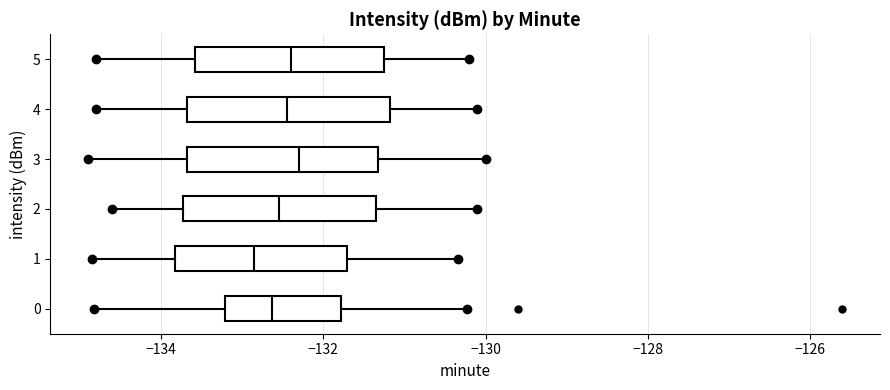

Reading bottom to top, transcribe this box plot: for each box, give where its median line is, the range the box spans, and where its two whiskers end, as read against the x-axis. The values are not printed on the chart, so give them approximately, as read against the axis.

0: median -132.6, box -133.2 to -131.8, whiskers -134.8 to -130.2
1: median -132.8, box -133.8 to -131.8, whiskers -134.8 to -130.4
2: median -132.6, box -133.8 to -131.4, whiskers -134.6 to -130.0
3: median -132.2, box -133.6 to -131.4, whiskers -134.8 to -130.0
4: median -132.4, box -133.6 to -131.2, whiskers -134.8 to -130.0
5: median -132.4, box -133.6 to -131.2, whiskers -134.8 to -130.2